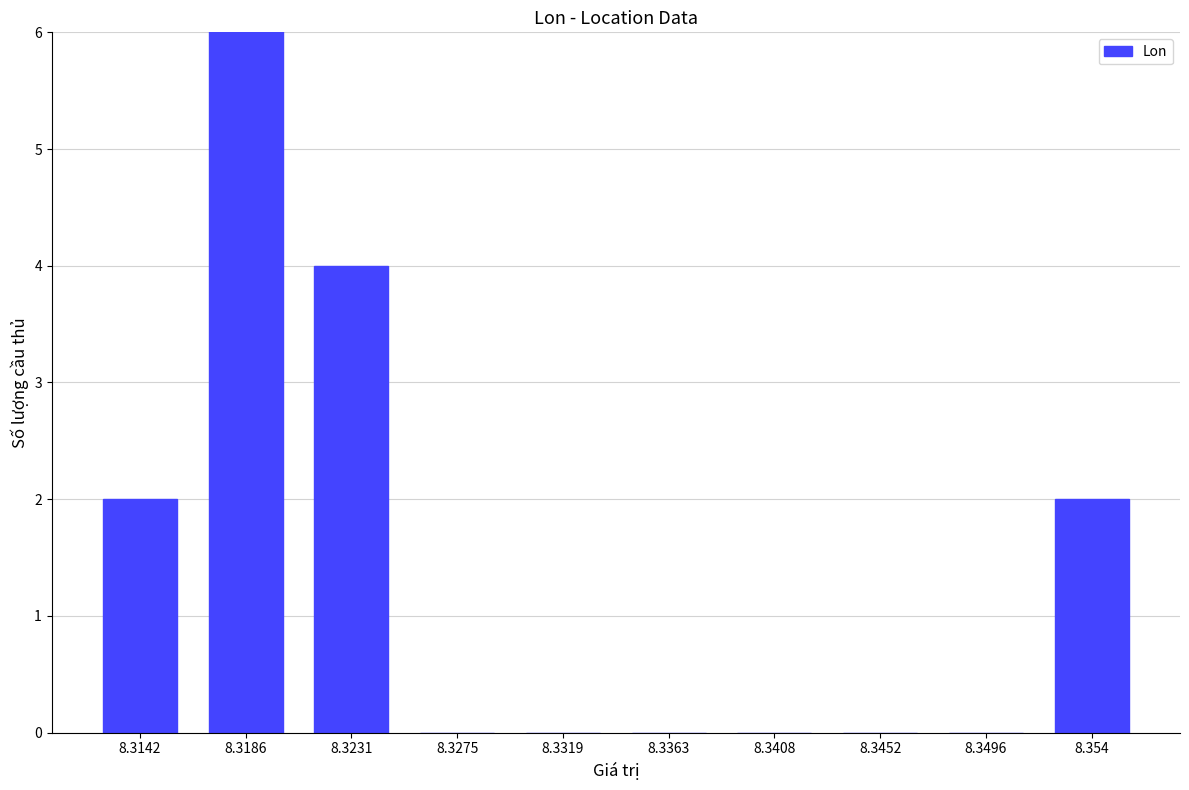

How many data points are above 0?

4